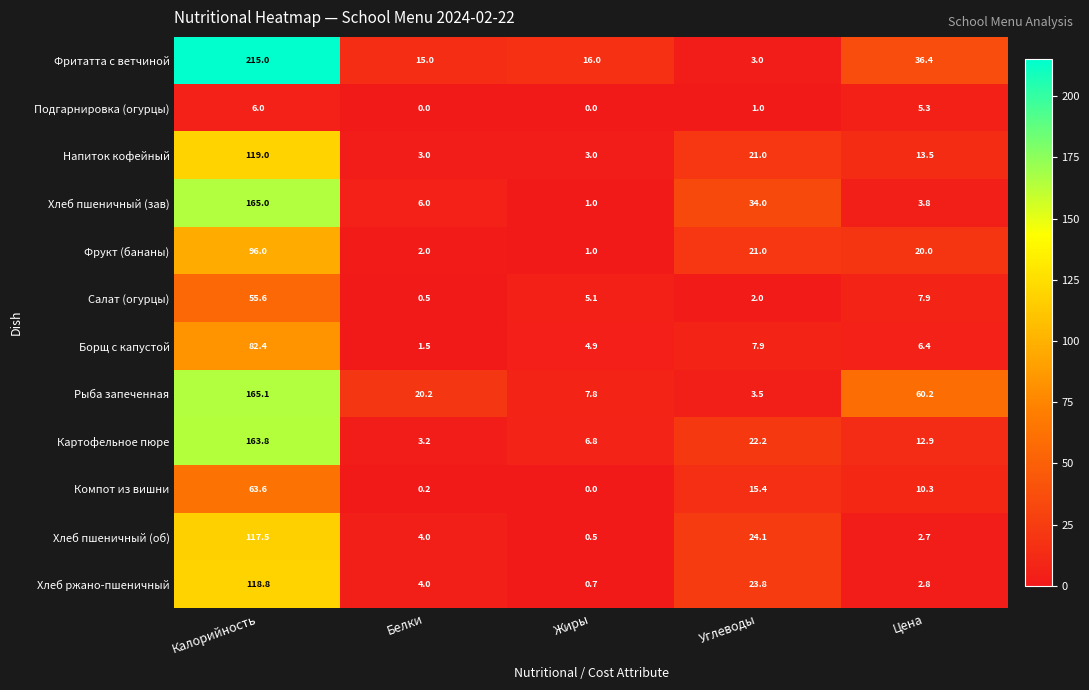

The value of Рыба запеченная at Калорийность is 46.4. True or false?

False